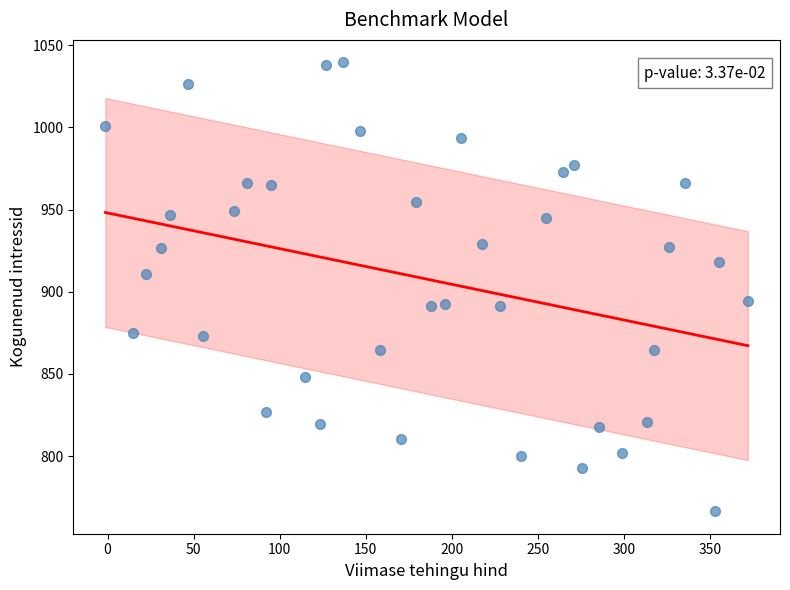

What is the range of X values (max minus min)?

373.3